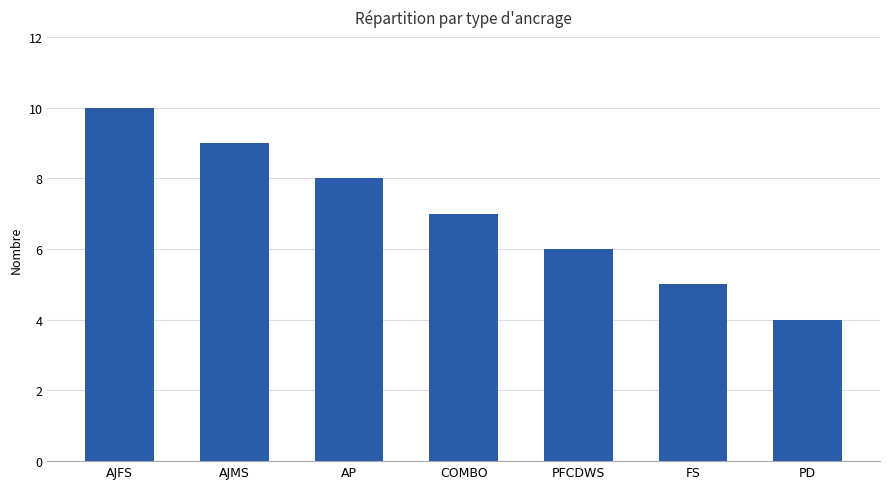

What is the change in value from AJMS to COMBO?

-2